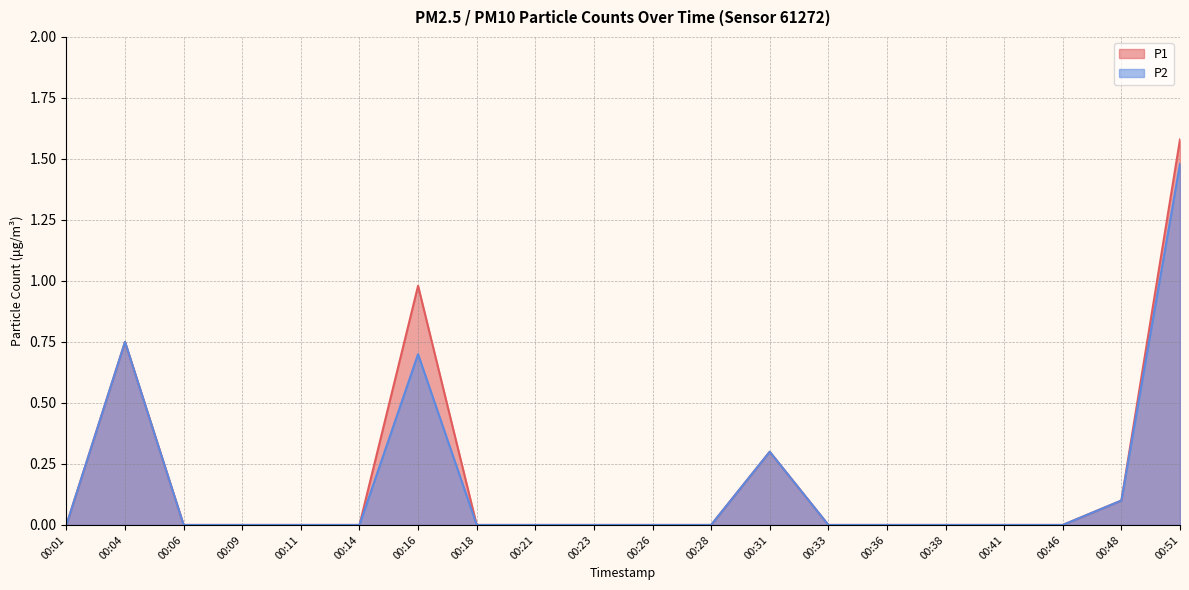

What is the sum of all P2 values?

3.3